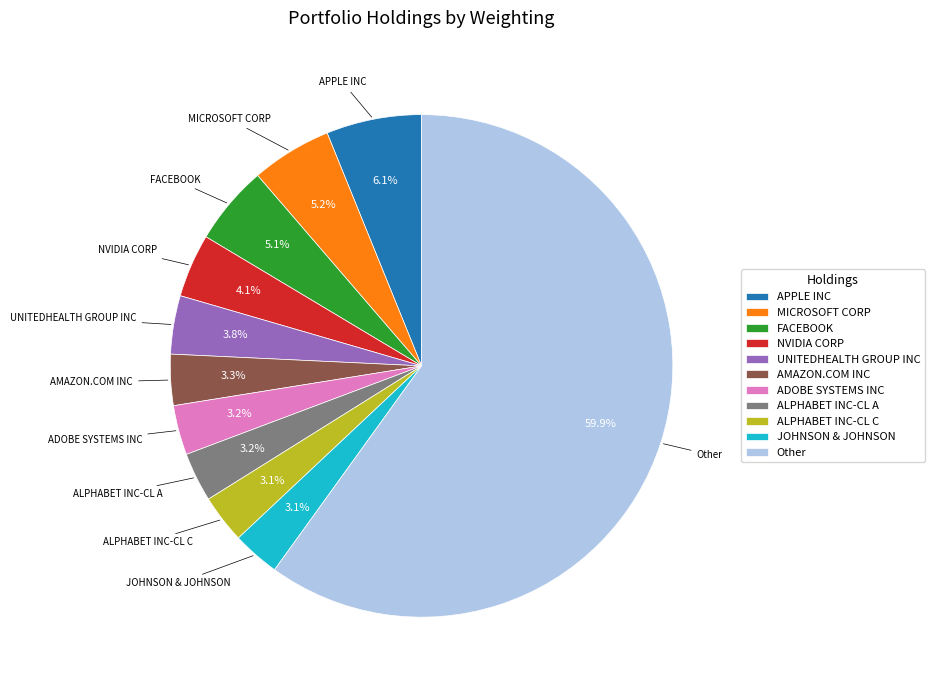

Which slice is the largest?

Other